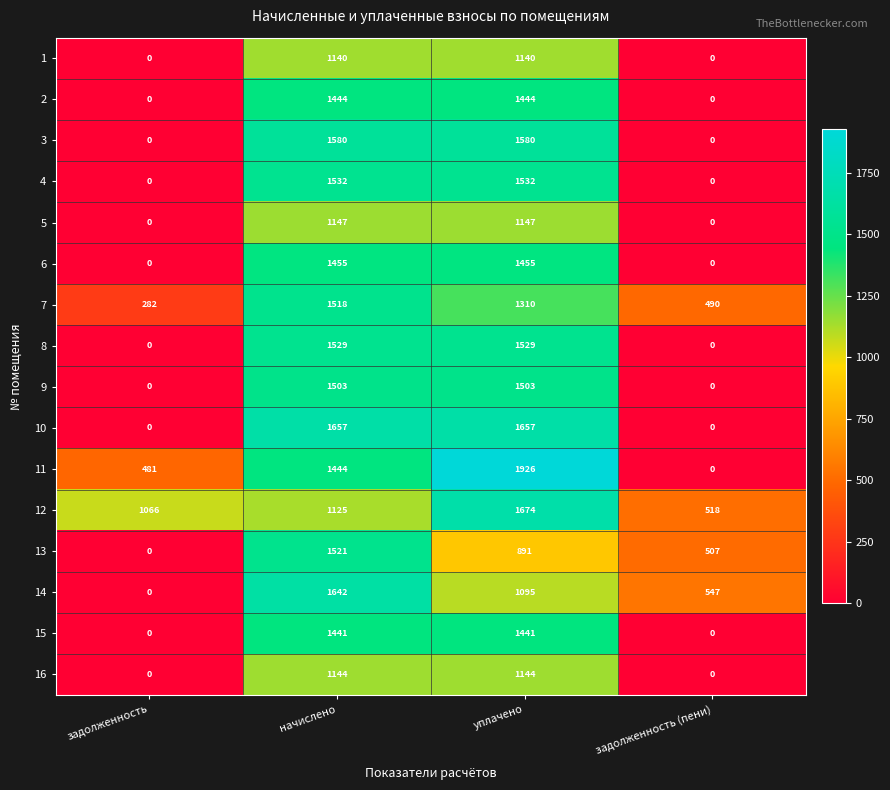

Which label corresponds to the largest value in the chart?

уплачено